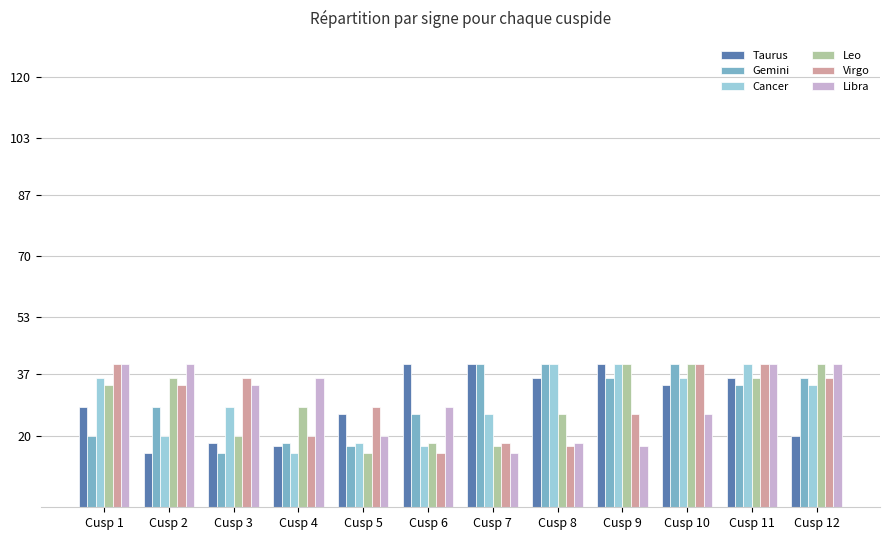

What is the sum of all Taurus values?

350